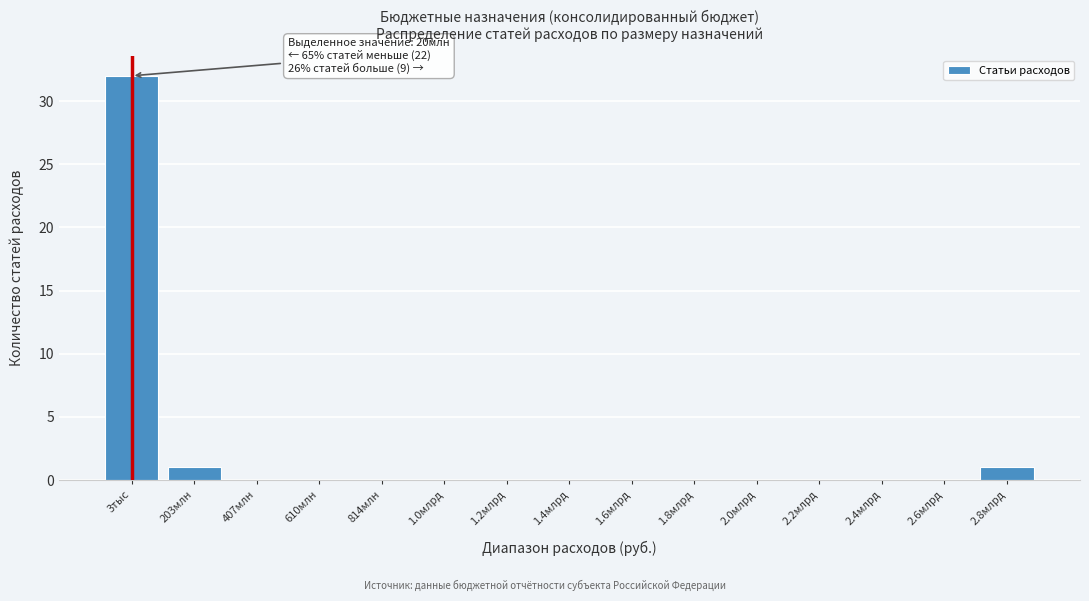

Reading left to right, transcribe all the data shown in this chart.

3тыс=32	203млн=1	407млн=0	610млн=0	814млн=0	1.0млрд=0	1.2млрд=0	1.4млрд=0	1.6млрд=0	1.8млрд=0	2.0млрд=0	2.2млрд=0	2.4млрд=0	2.6млрд=0	2.8млрд=1